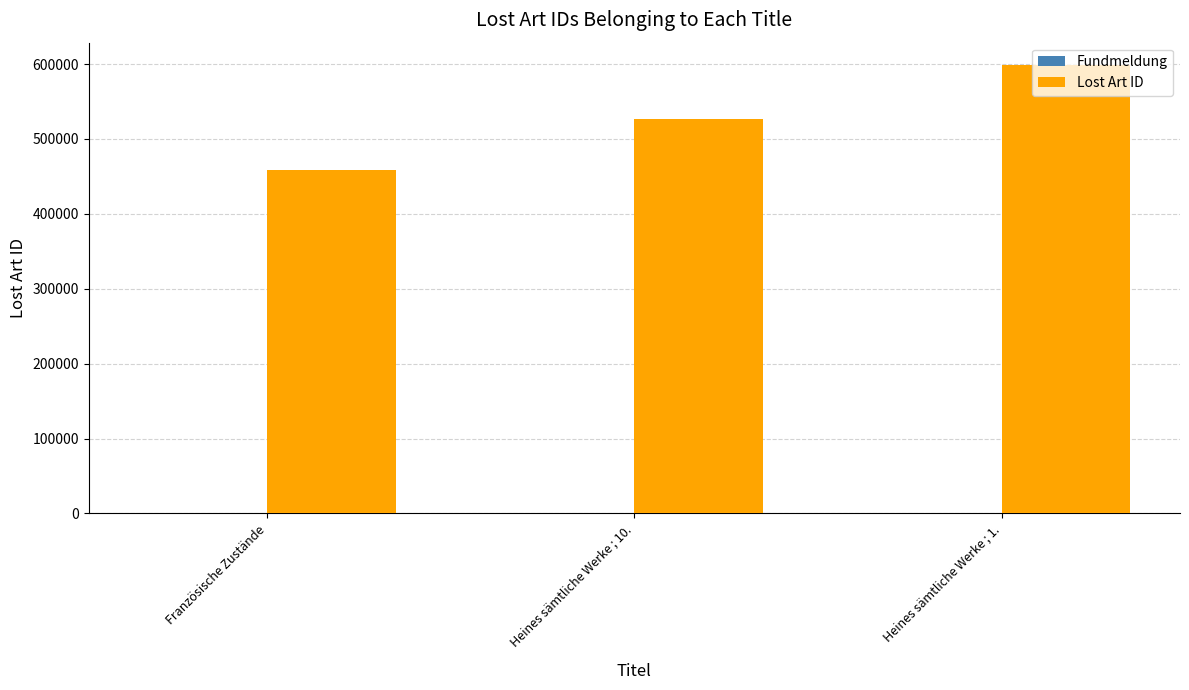

How many groups of bars are there?

3